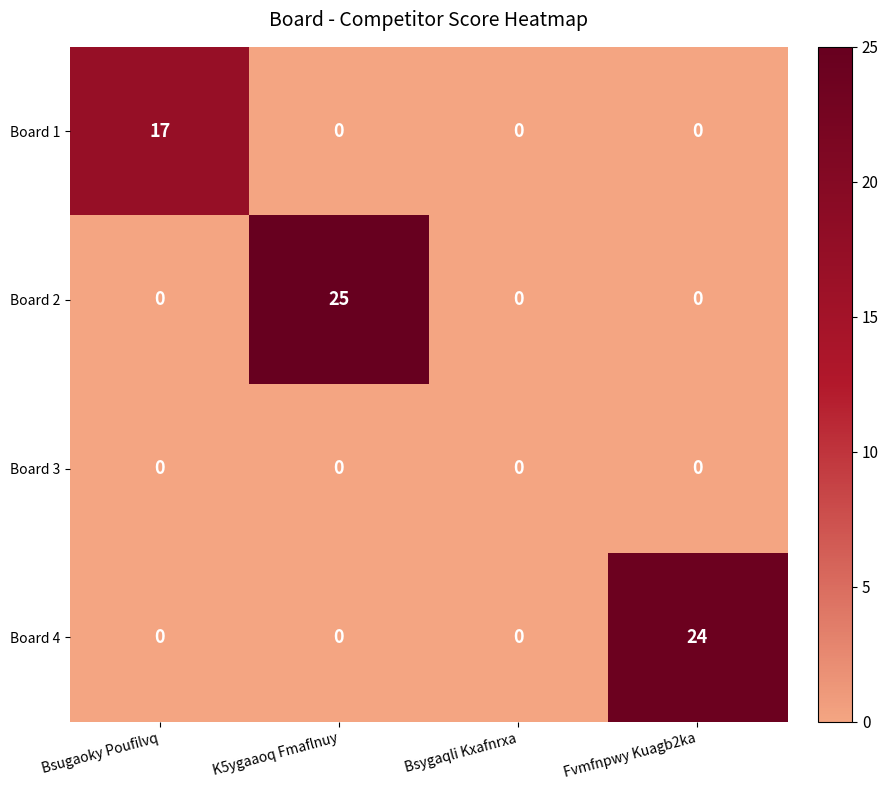

Which series has the widest spread of values?

Board 2